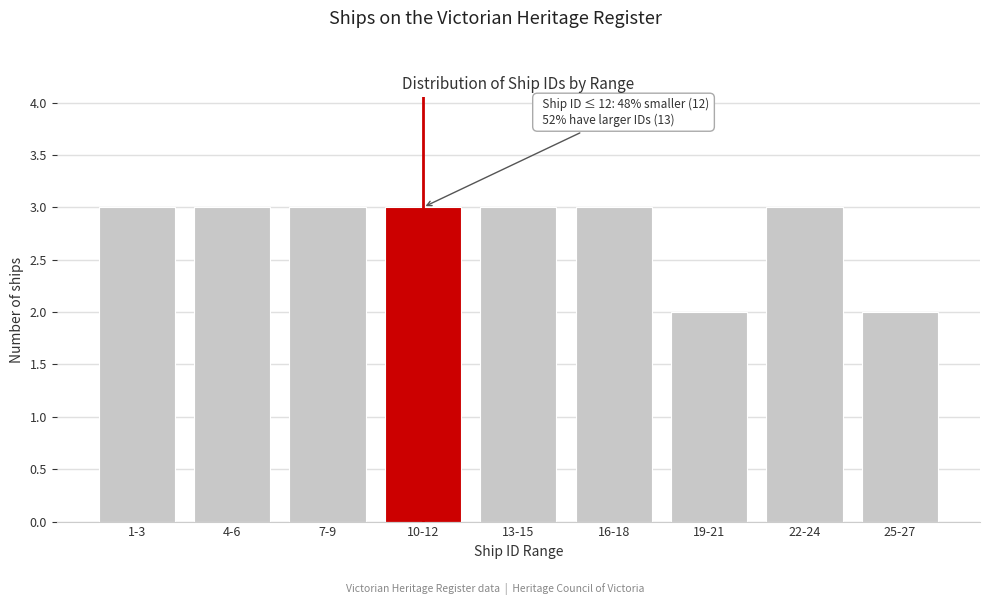

Reading left to right, extract all data points from this chart.

3	3	3	3	3	3	2	3	2